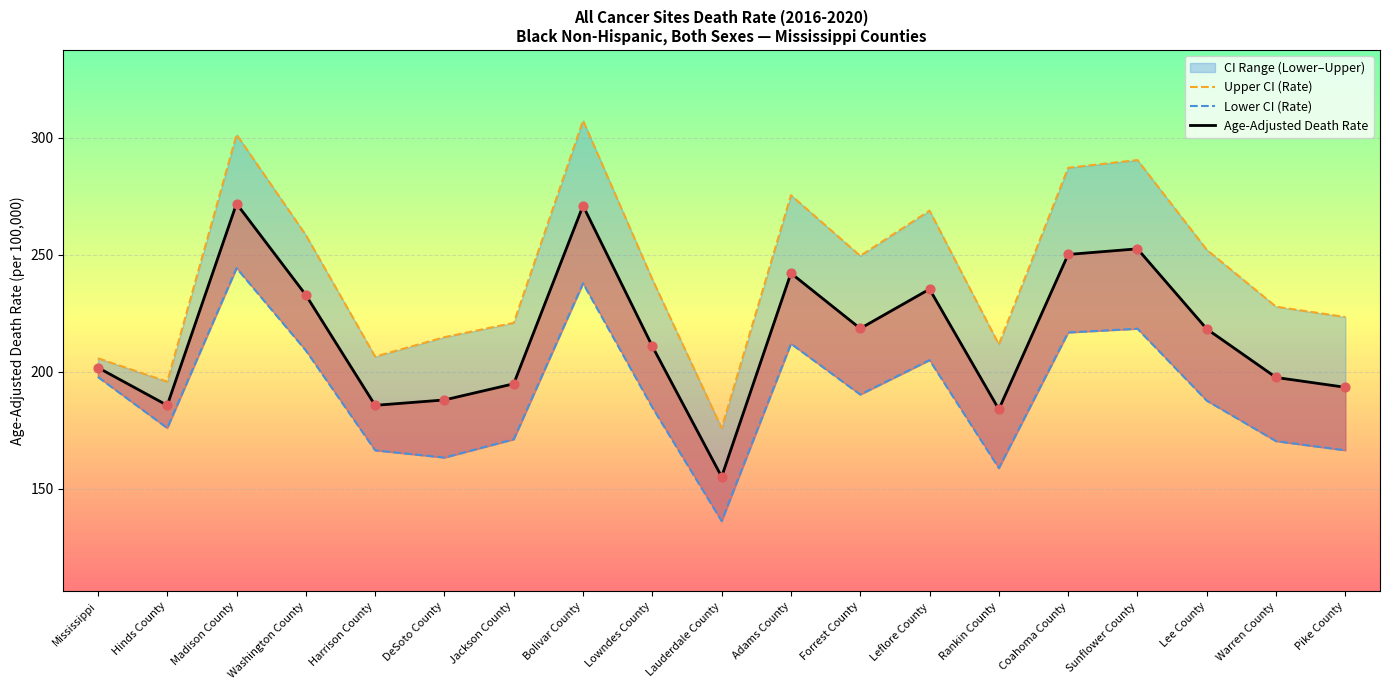

What is the total value across all series at Sunflower County?

761.3